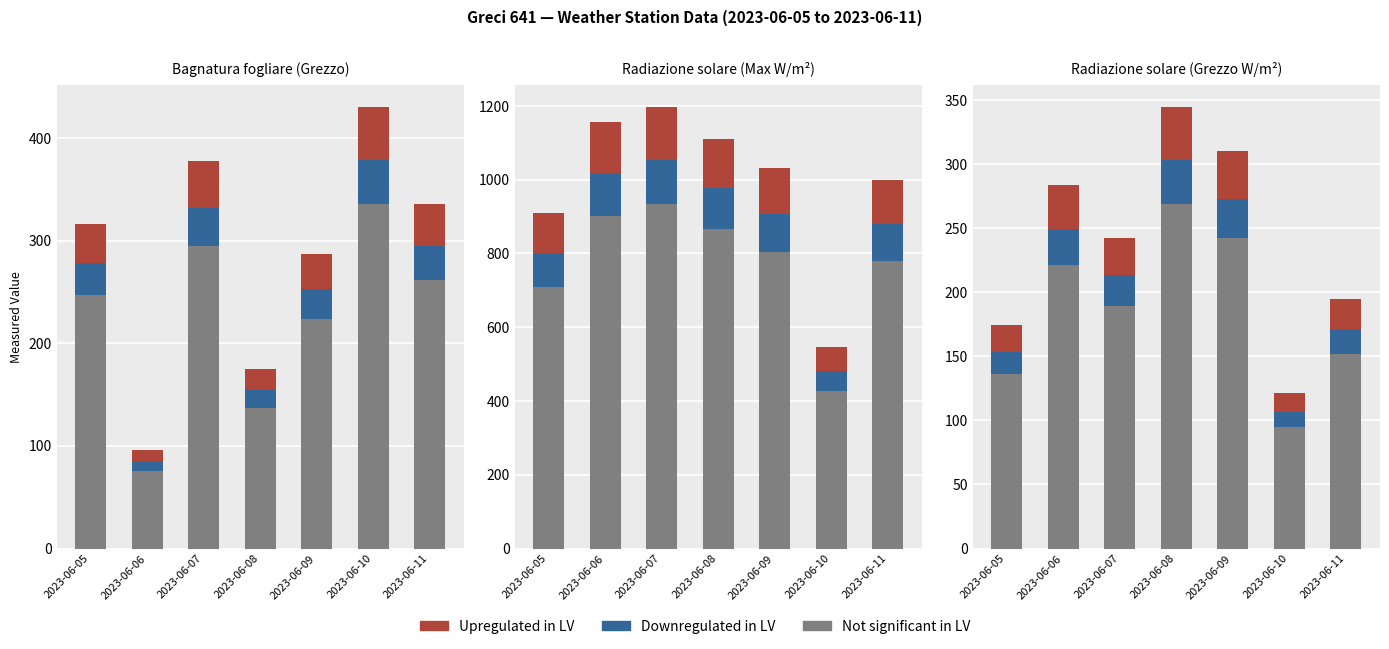

At which category is the sum across all series the highest?

2023-06-08